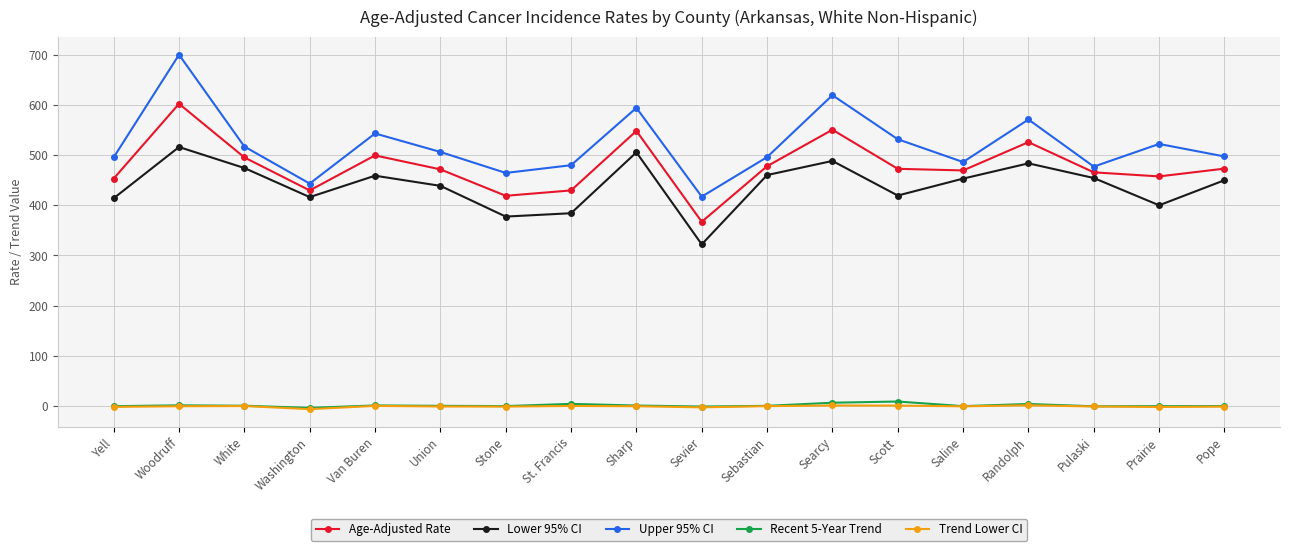

True or false: Age-Adjusted Rate and Lower 95% CI cross at least once.

False